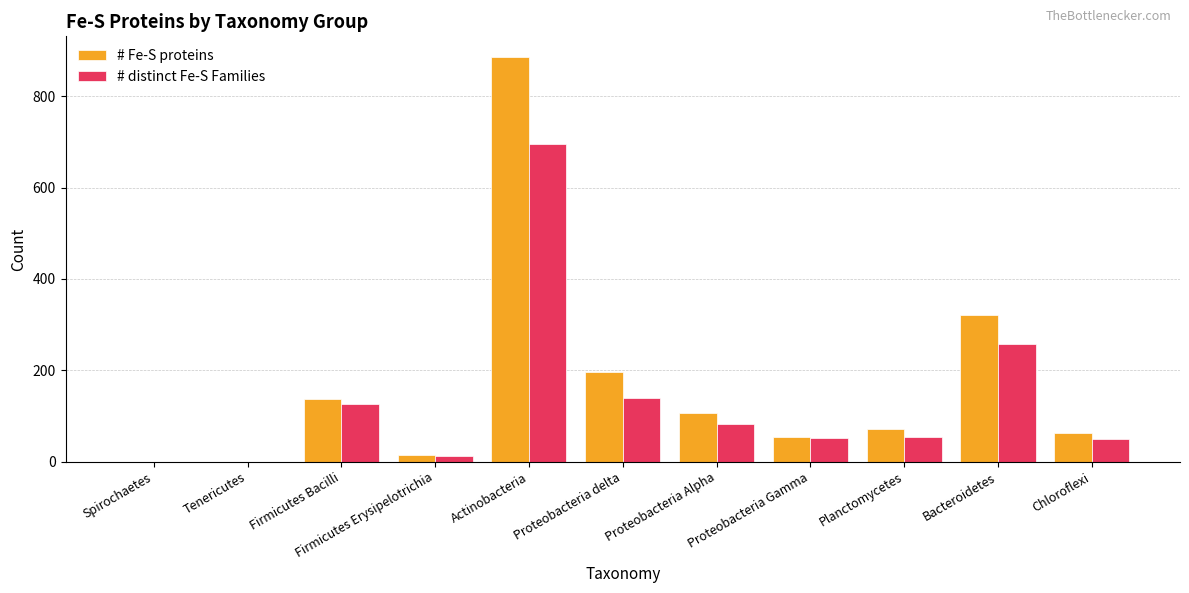

Count the number of data series in this chart.

2